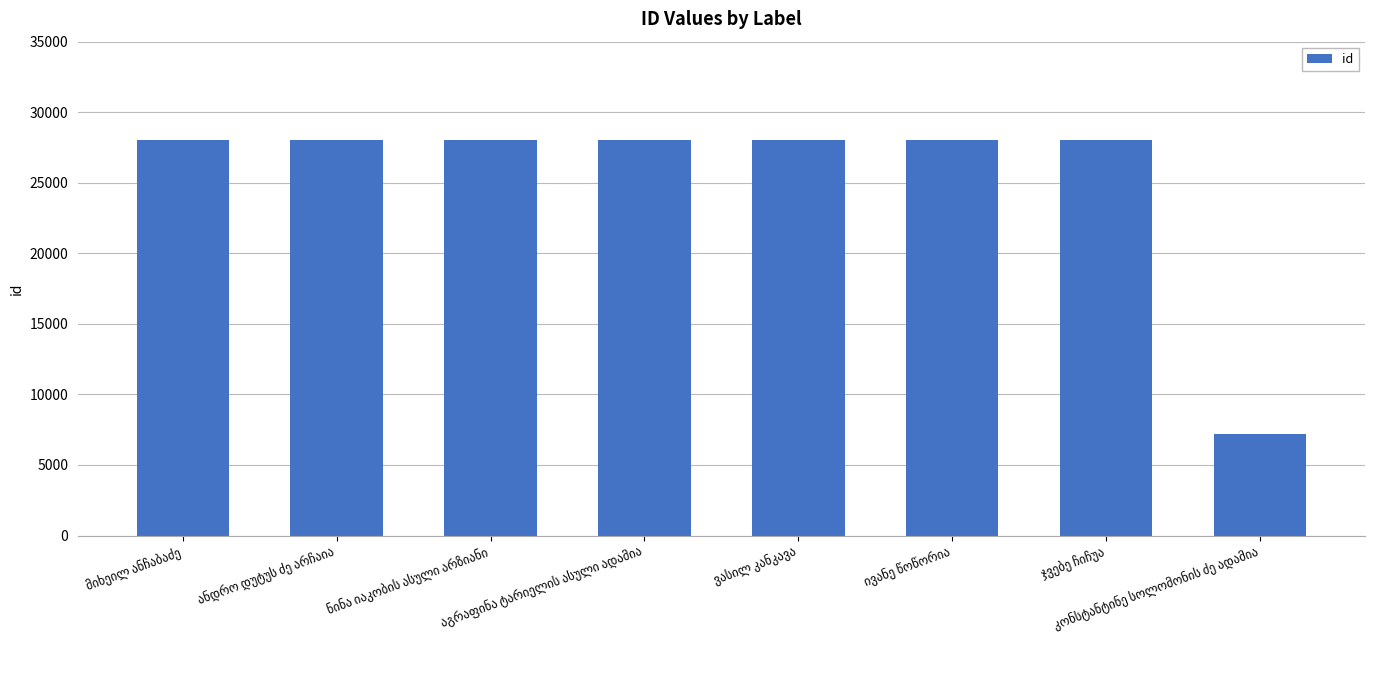

What is the smallest value displayed?

7197